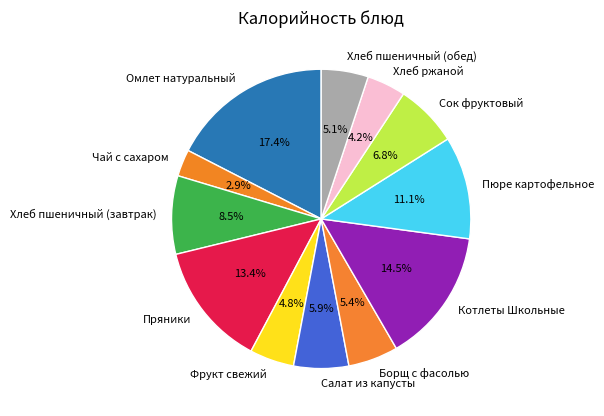

Does Хлеб ржаной represent more than half of the total?

No